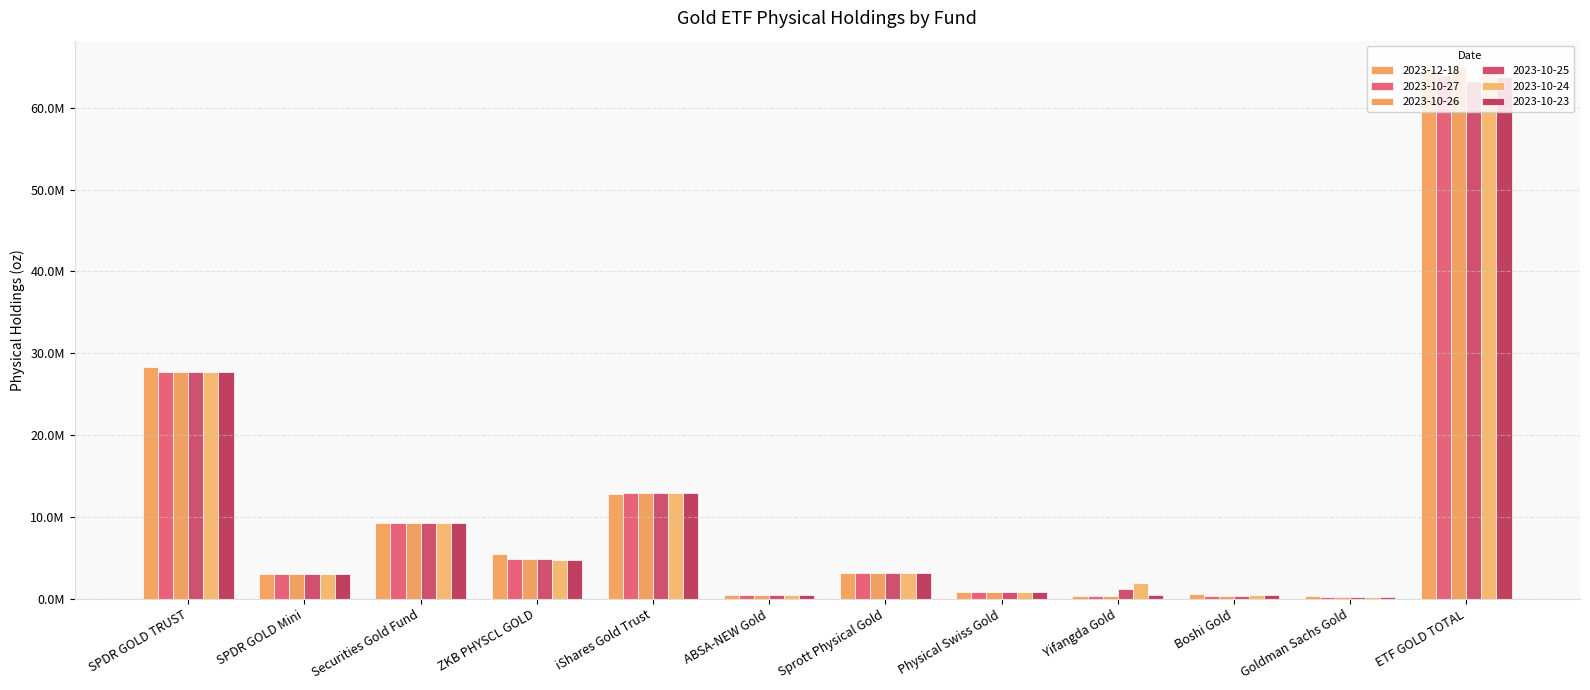

Does the chart contain any negative values?

No